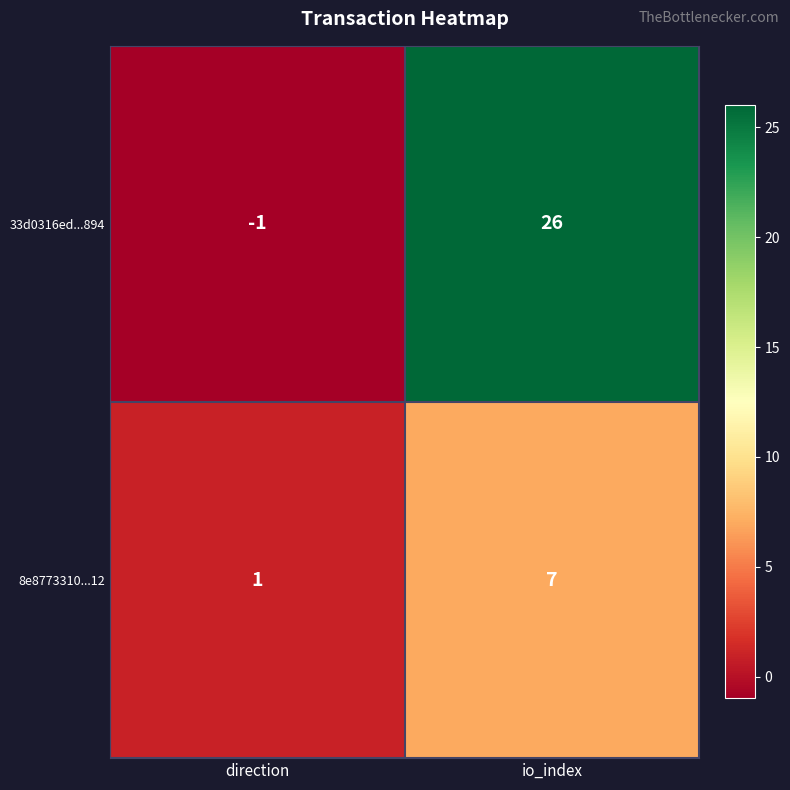

What value does the 8e8773310...12 series have at io_index?

7